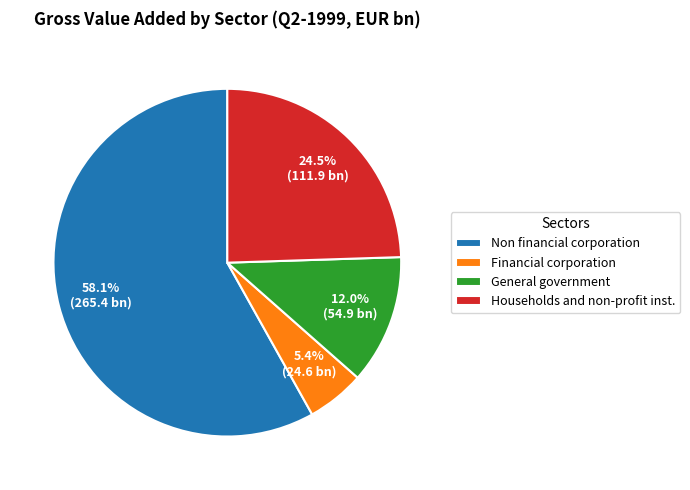

Which slice represents more than half of the pie?

Non financial corporation